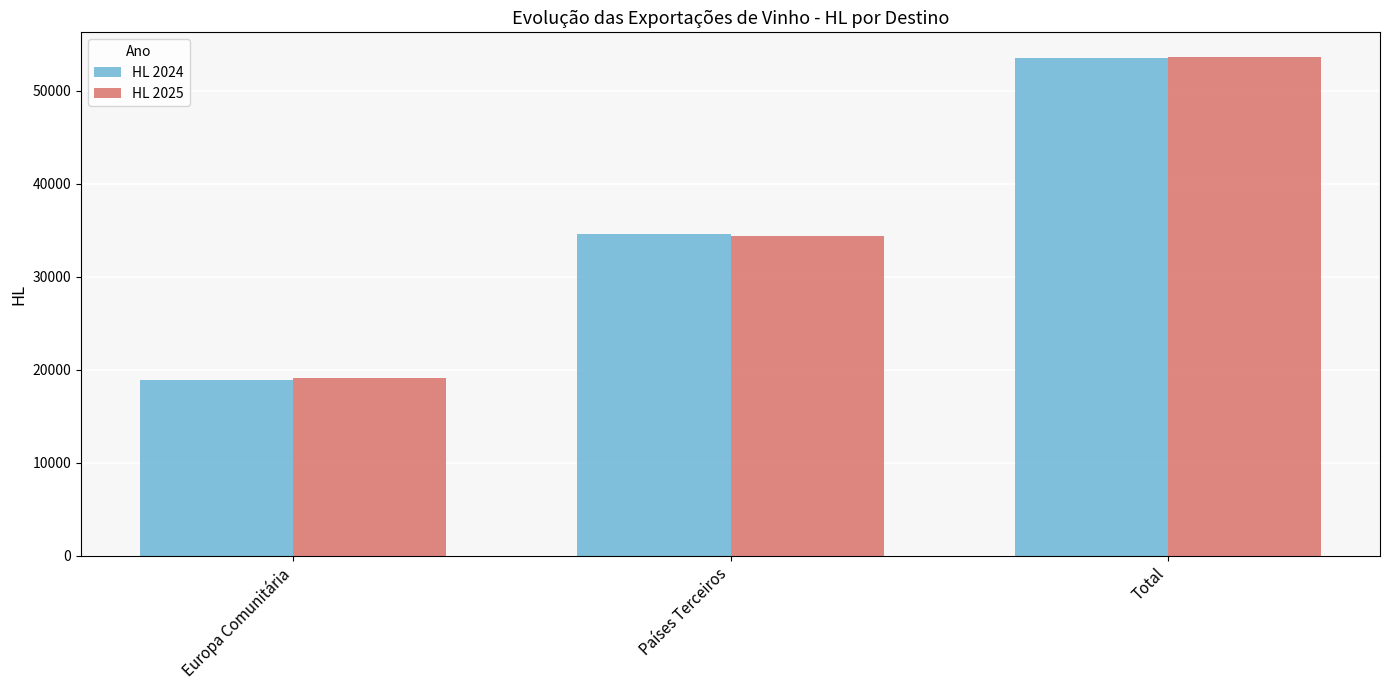

What is the greatest value displayed?

53594.2